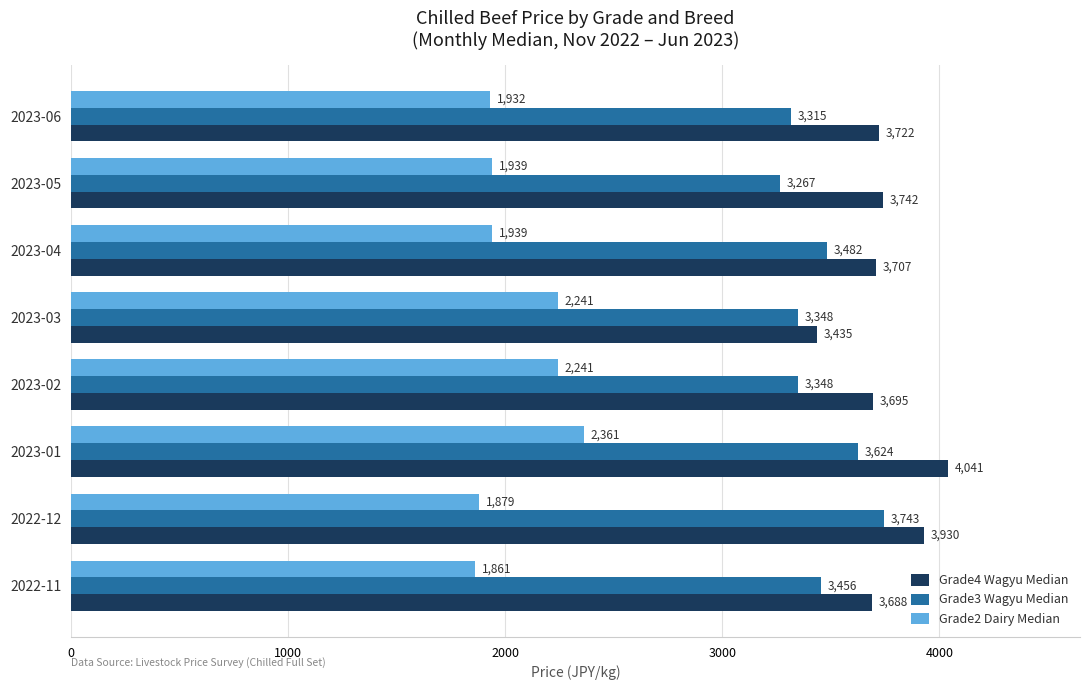

The value of Grade4 Wagyu Median at 2023-02 is 5066. True or false?

False